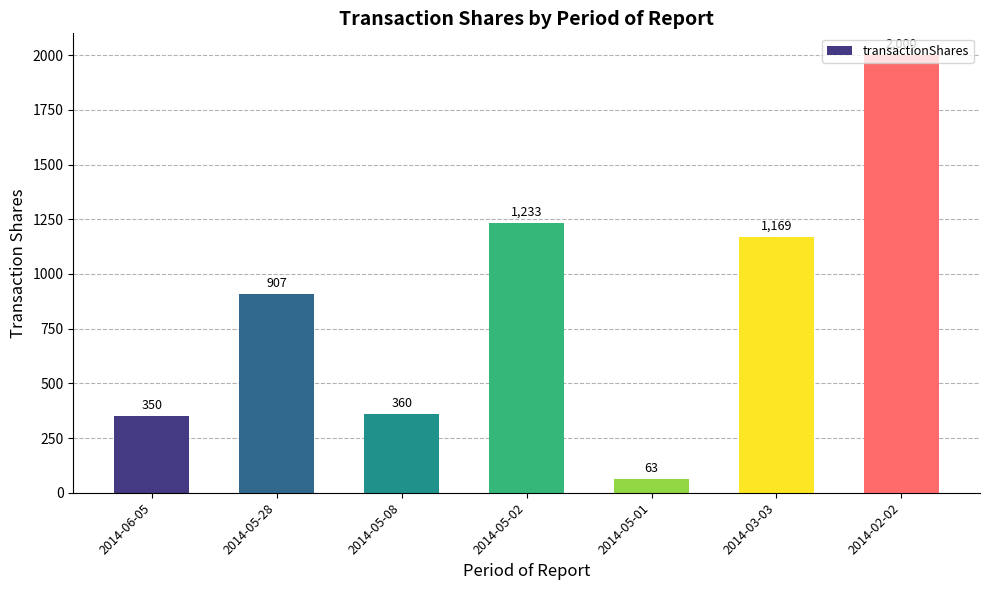

What position from the right is 2014-05-02?

4